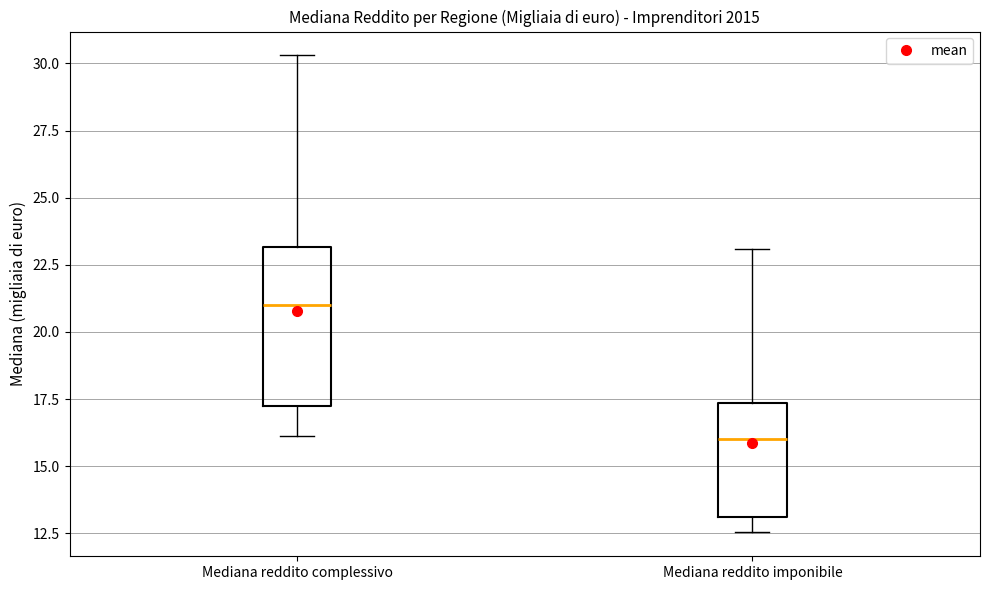

Comparing the boxes themselves (not the whiskers), which one is the tallest?

Mediana reddito complessivo